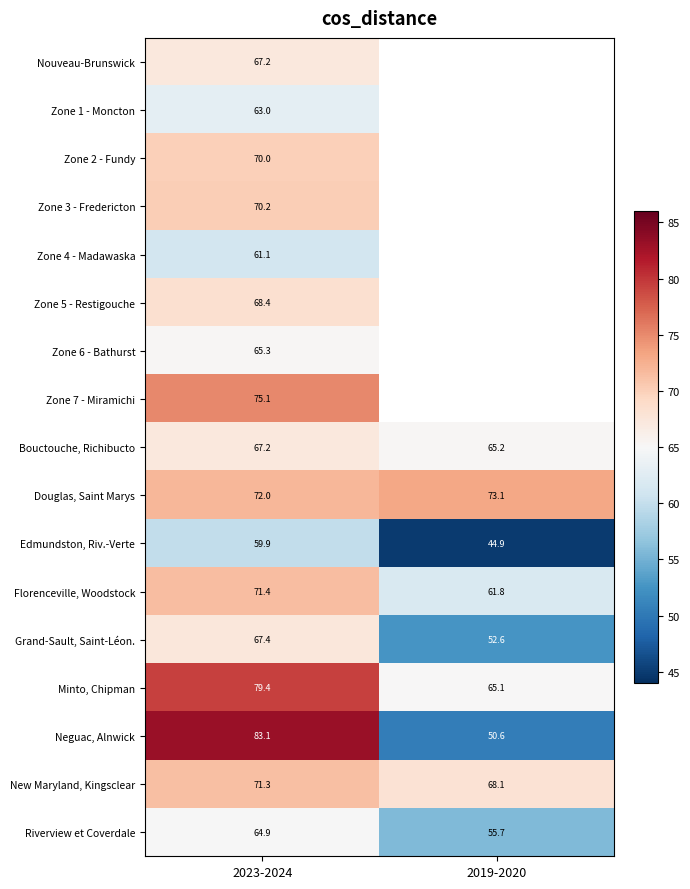

Which series has the widest spread of values?

Neguac, Alnwick